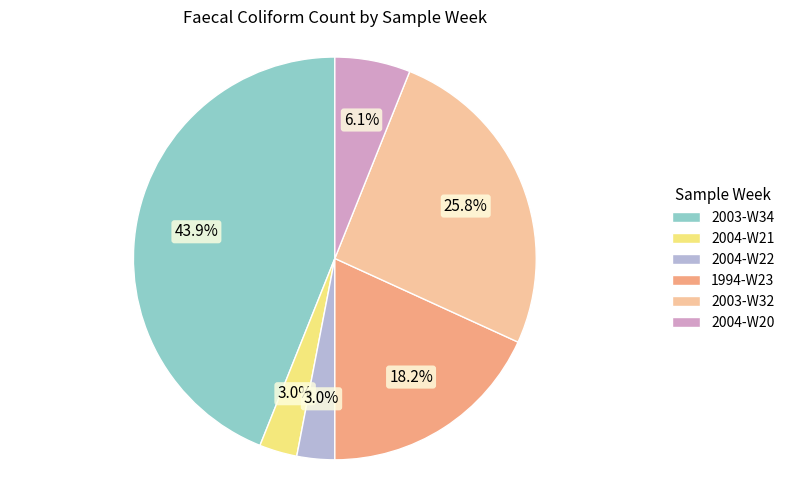

Is there any slice that represents more than half of the pie?

No